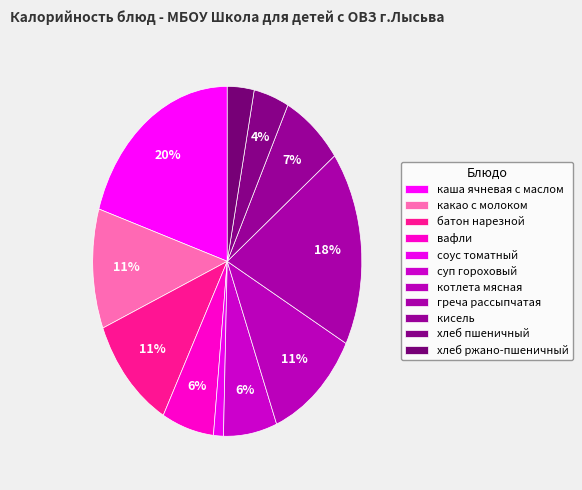

How many segments does this pie chart have?

11